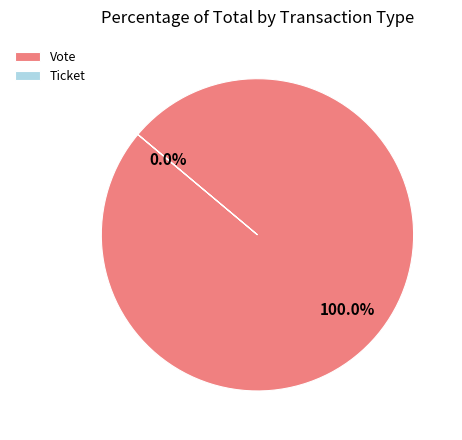

What percentage is the Vote slice, to the nearest percent?

100%